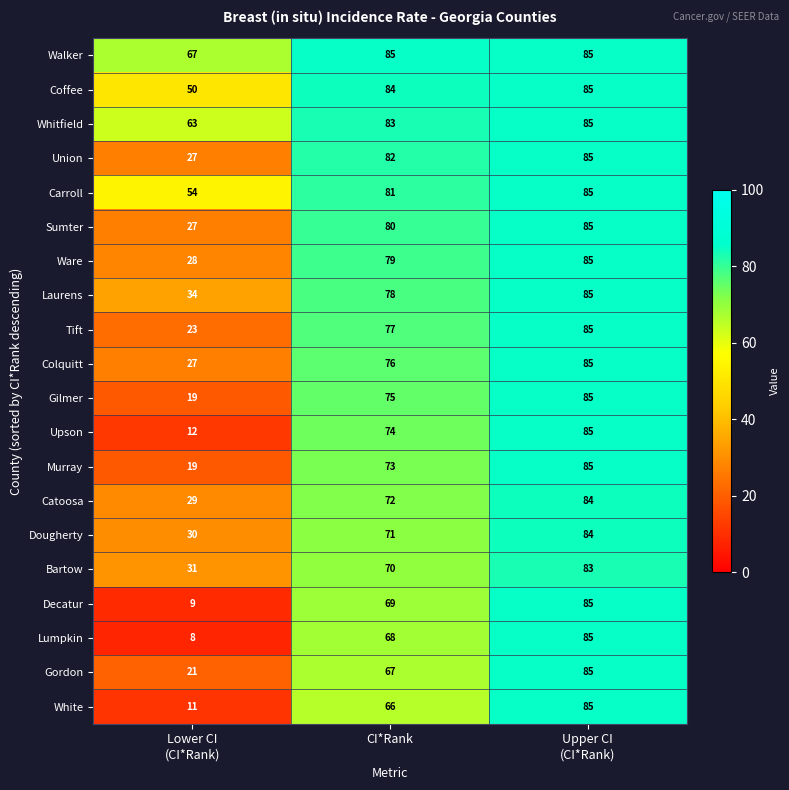

Count the number of categories in the chart.

3